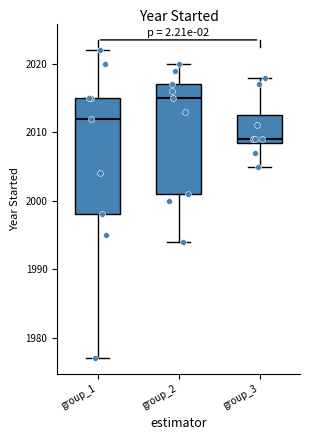

Where does the upper whisker of the box for group_3 end on the y-axis? The values are not printed on the chart, so give them approximately, as read against the axis.

2018